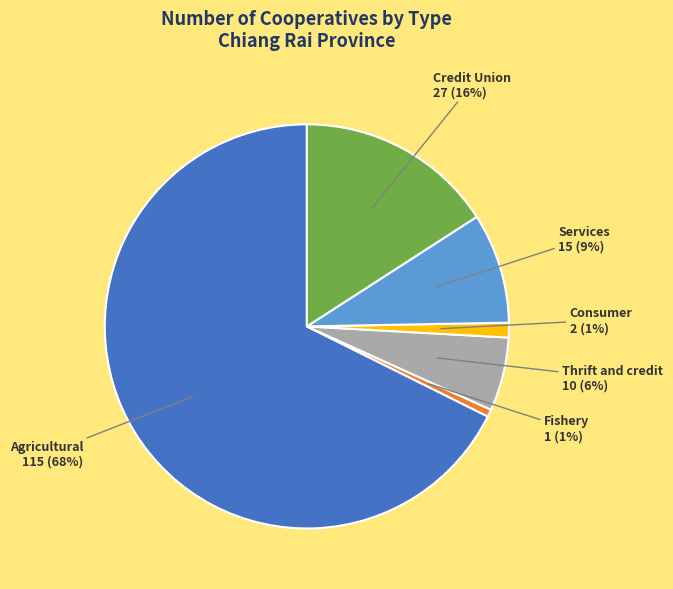

Is there a majority slice in this chart?

Yes